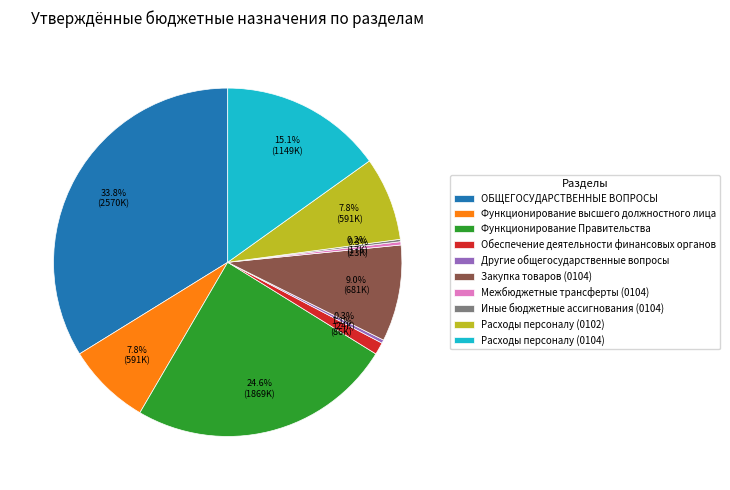

Which has a higher value, Расходы персоналу (0102) or Расходы персоналу (0104)?

Расходы персоналу (0104)